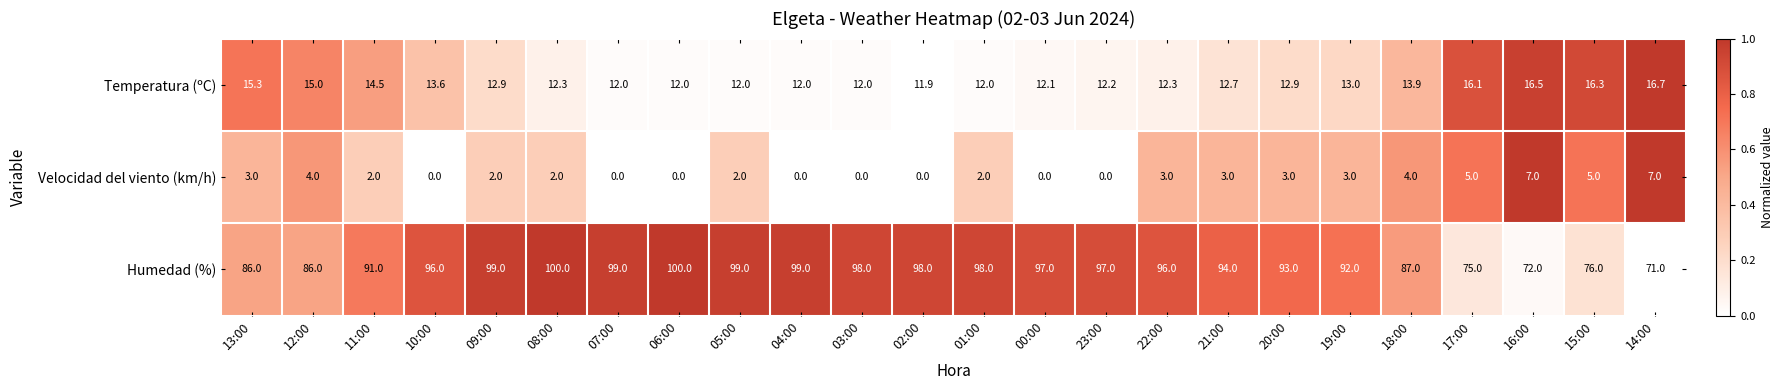

True or false: Velocidad del viento (km/h) has a value of -4.8 at 02:00.

False